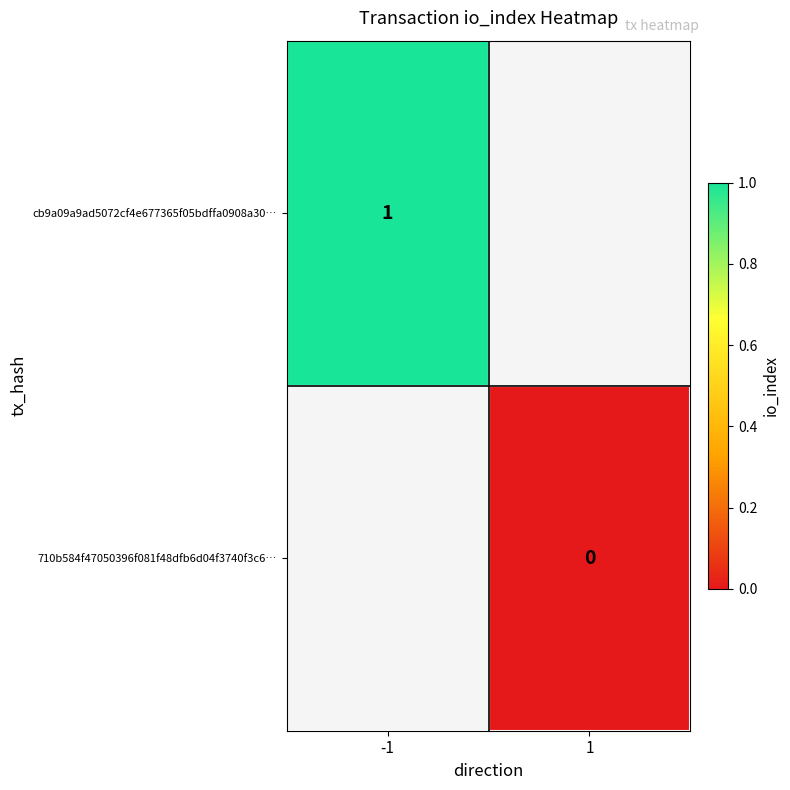

The cb9a09a9ad5072cf4e677365f05bdffa0908a30… series shows 0 at -1. True or false?

False